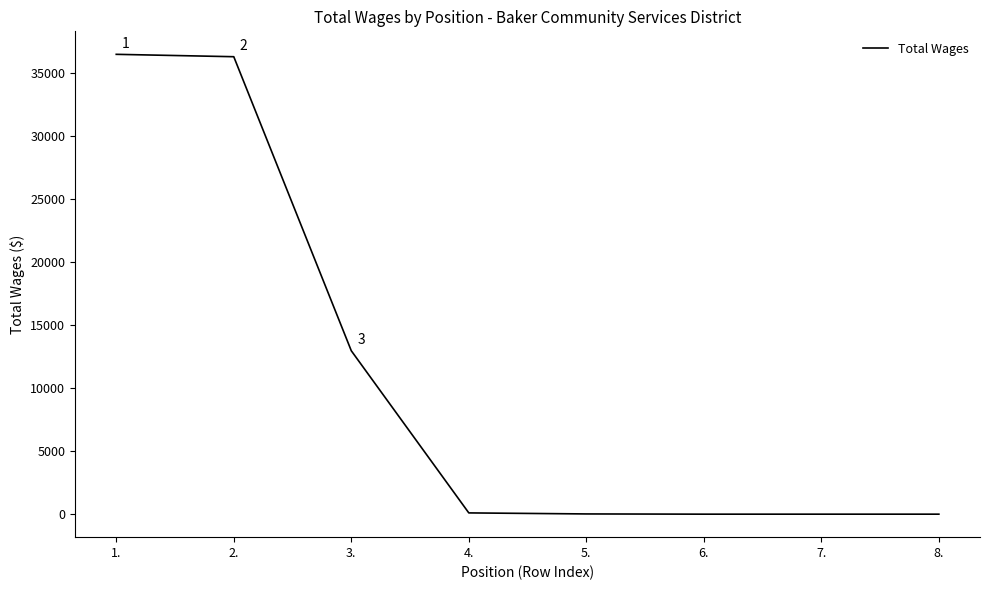

True or false: the data has more than 2 interior local peaks.

False